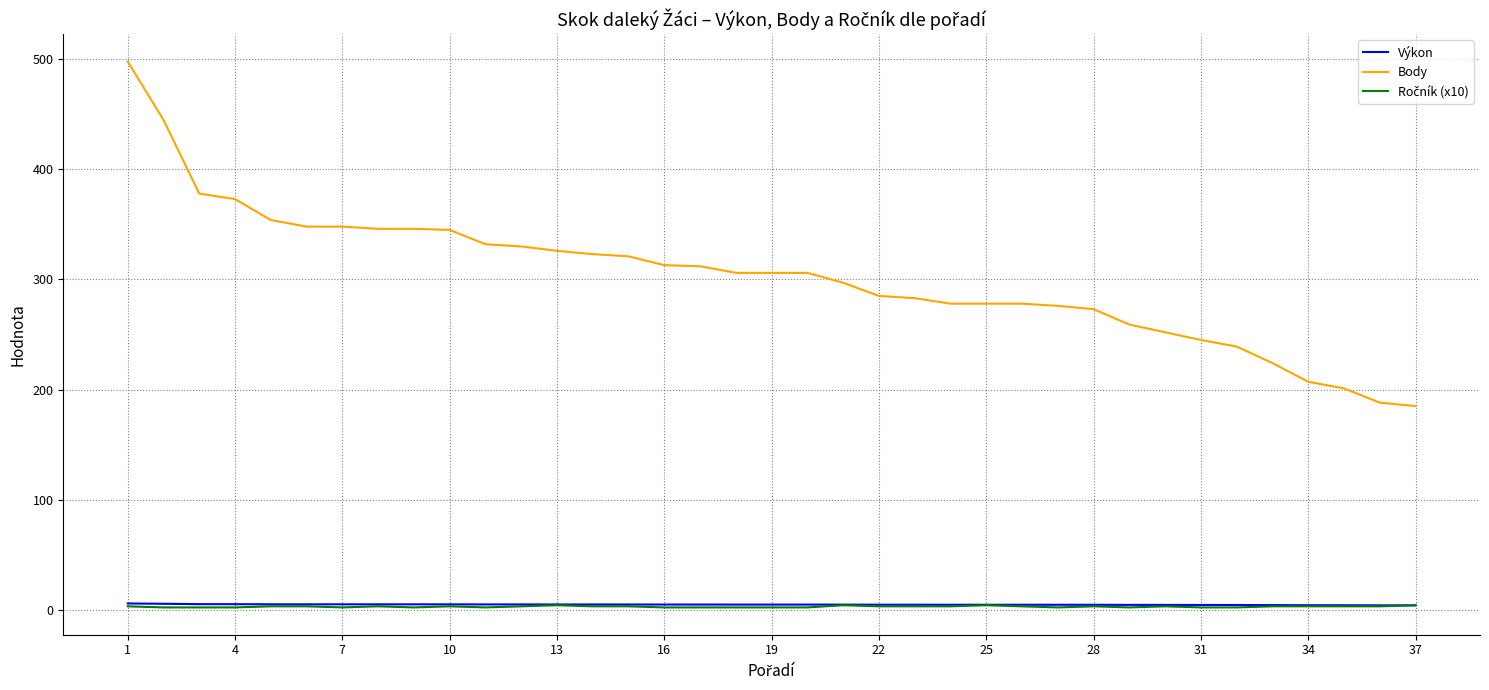

What is the greatest value displayed?

498.0